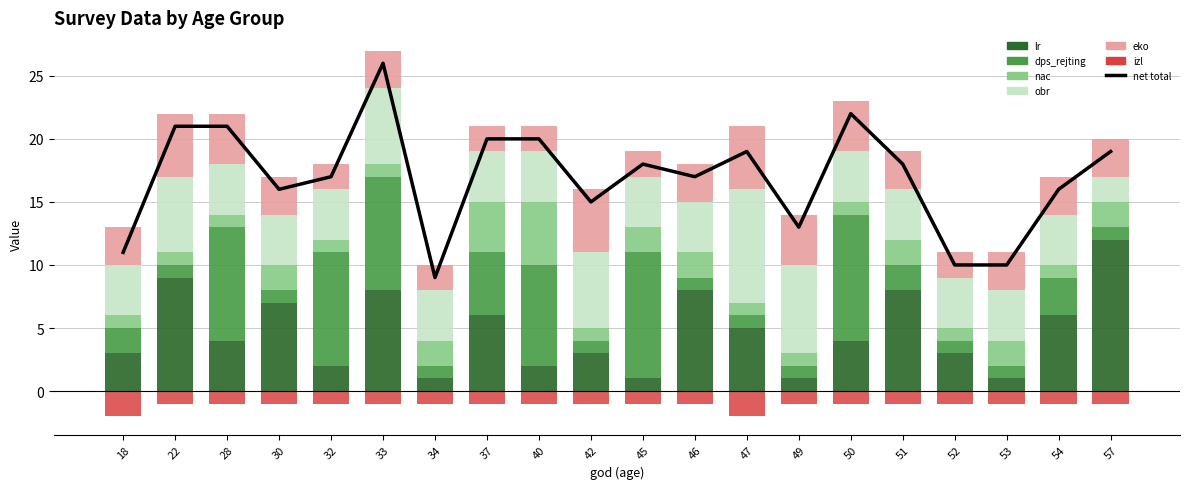

How many groups of bars are there?

20